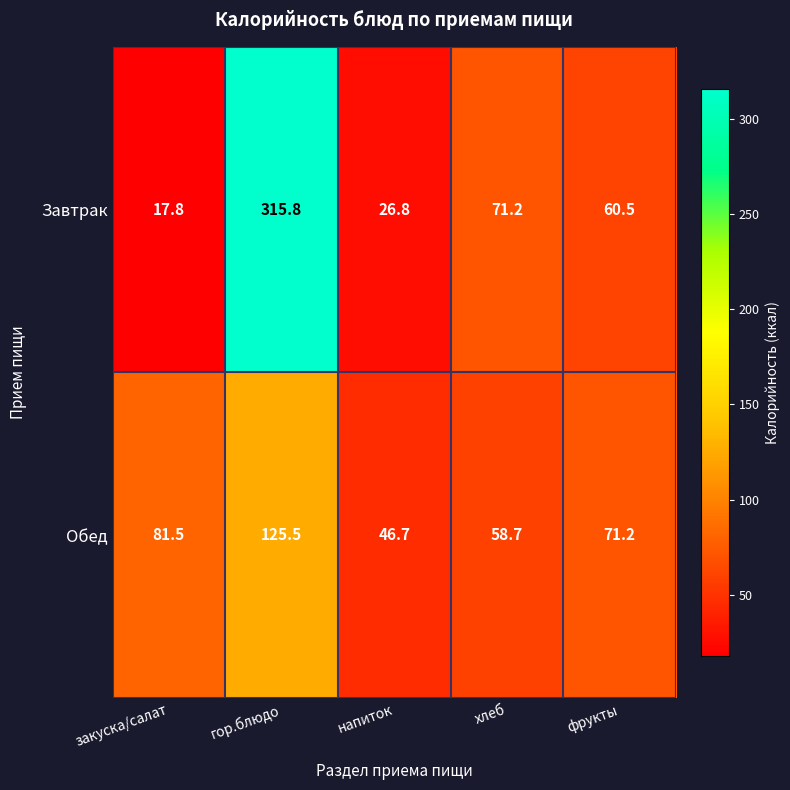

Which series has the largest total across all categories?

Завтрак